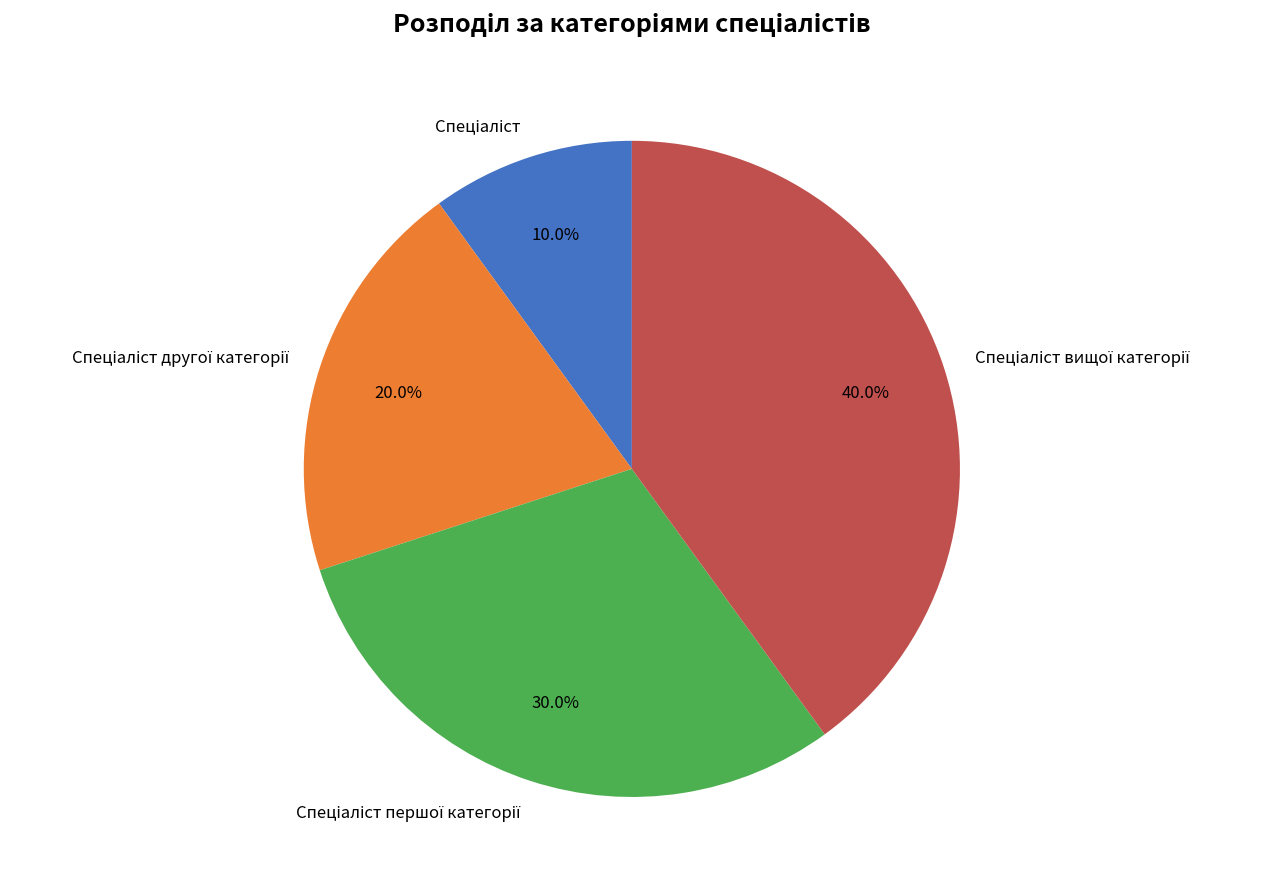

Is there any slice that represents more than half of the pie?

No